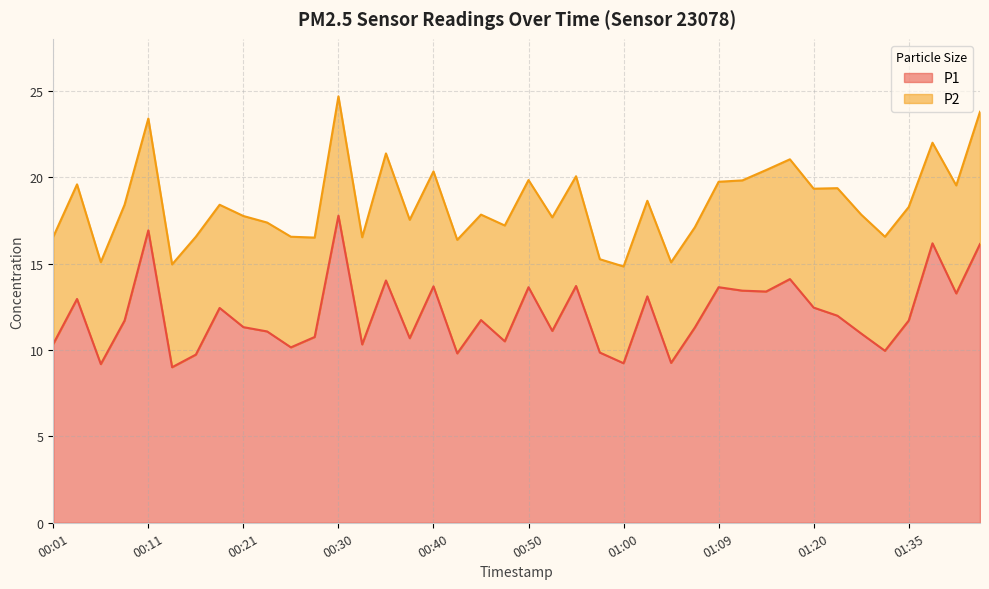

What is the label of the 8th point from the left?

00:18